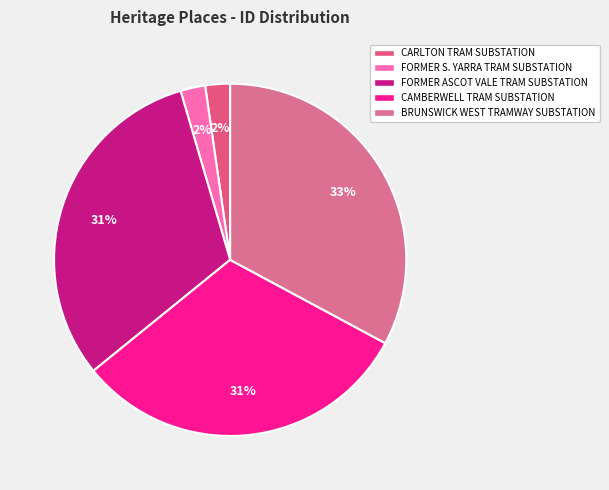

How many segments does this pie chart have?

5